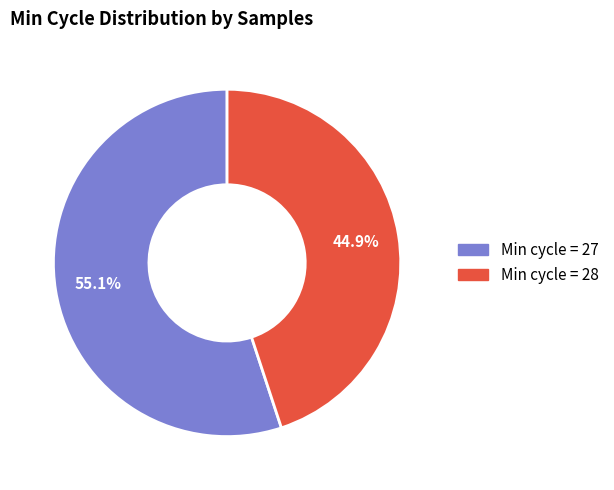

Count the number of slices in the pie.

2